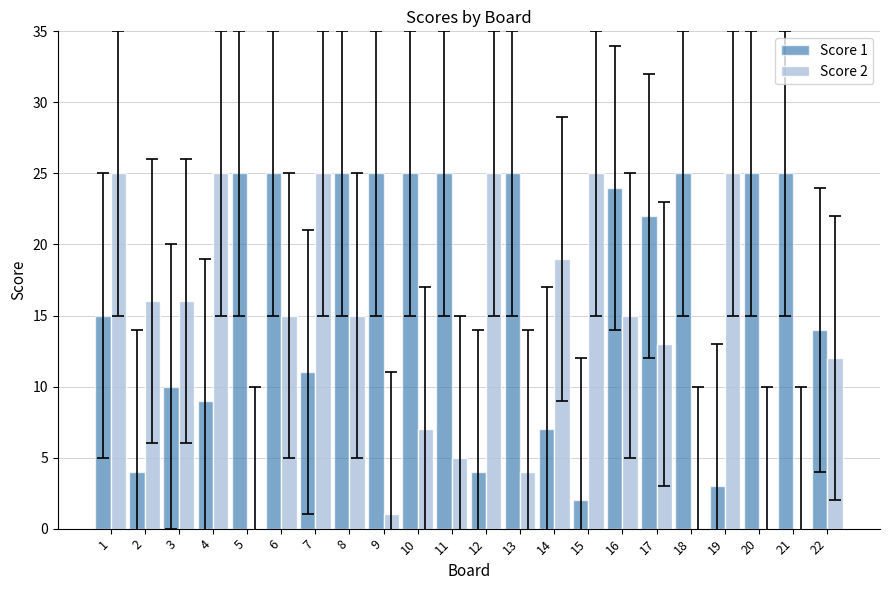

Which series changed the most between 1 and 4?

Score 1